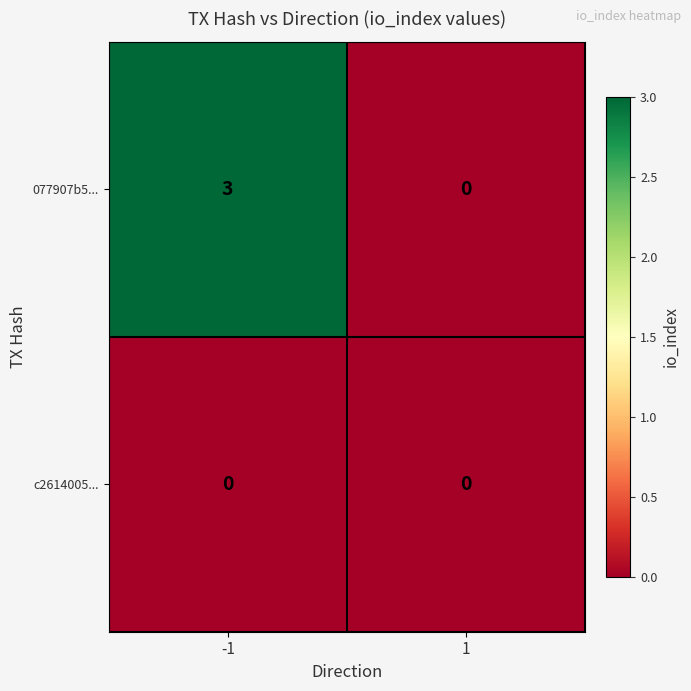

Which series has the largest range (max minus min)?

077907b5...